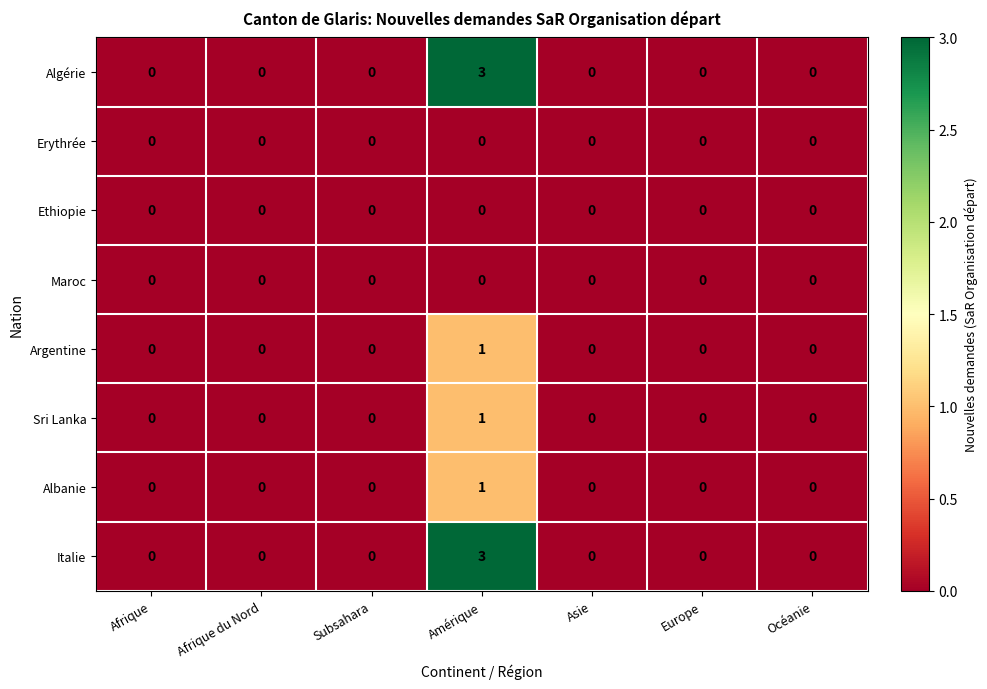

What is the total value across all series at Amérique?

9